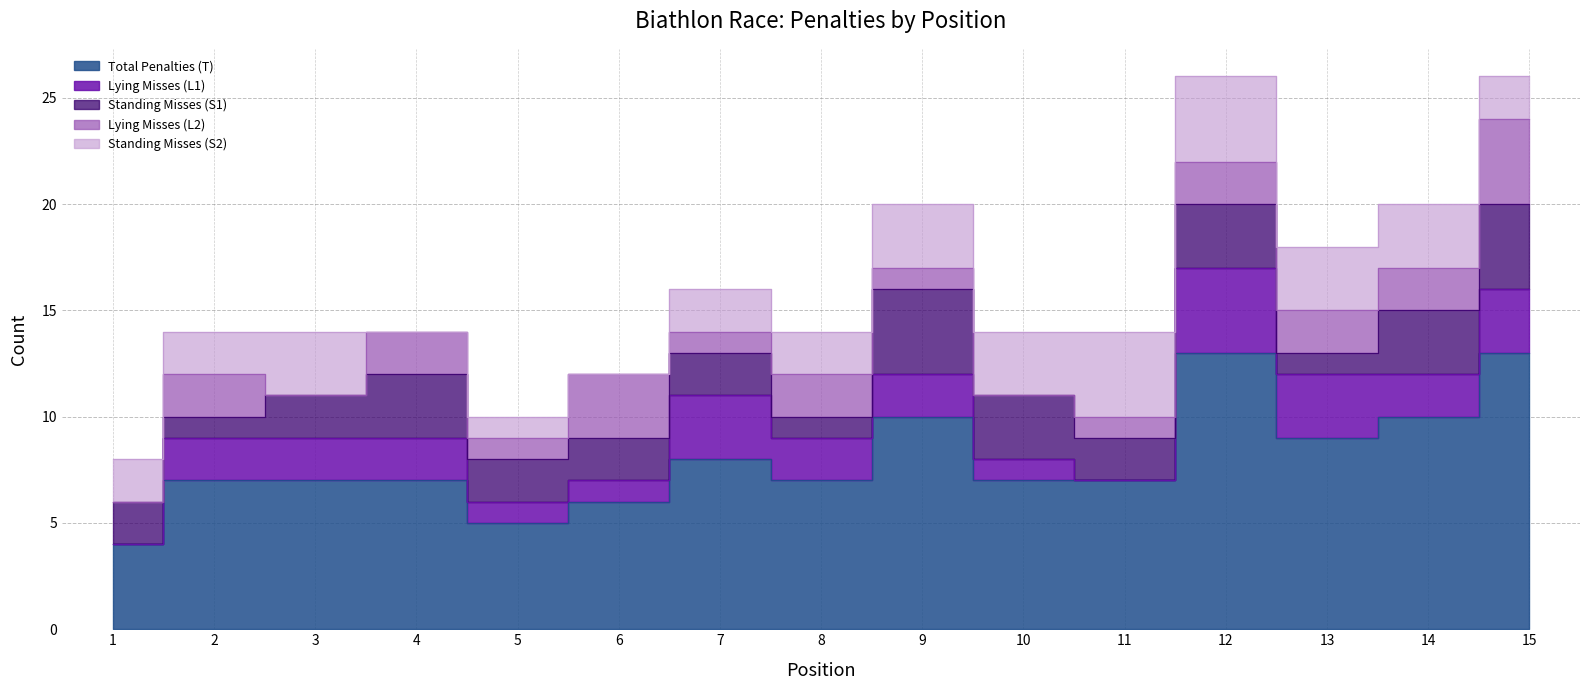

What is the maximum value shown in the chart?

13